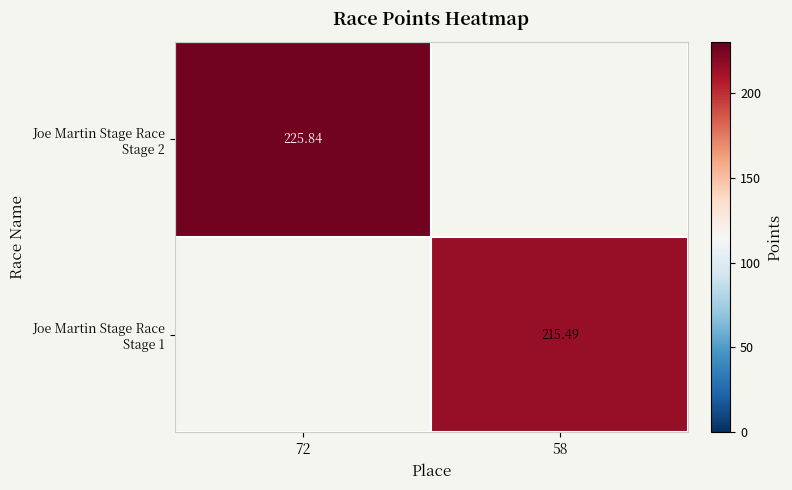

Is the value of Joe Martin Stage Race Stage 1 at 72 greater than the value of Joe Martin Stage Race Stage 2 at 58?

No